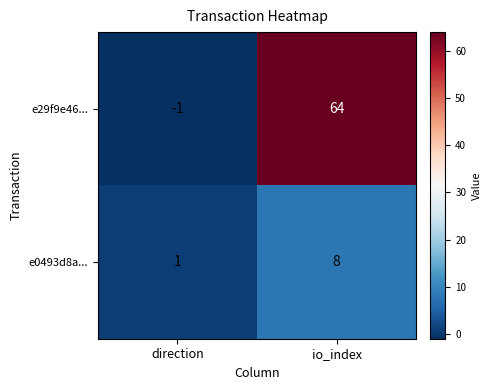

Which category has the lowest value across all series?

direction